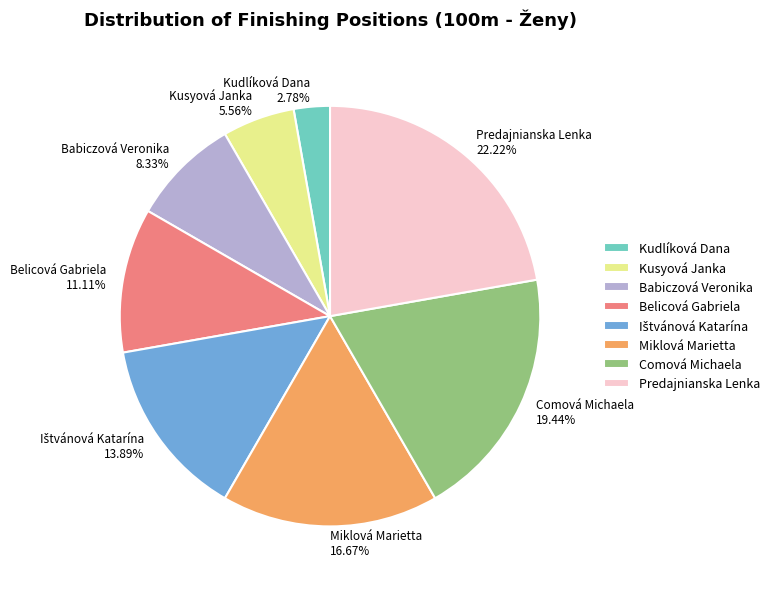

Is it true that Comová Michaela is 26% of the pie?

False